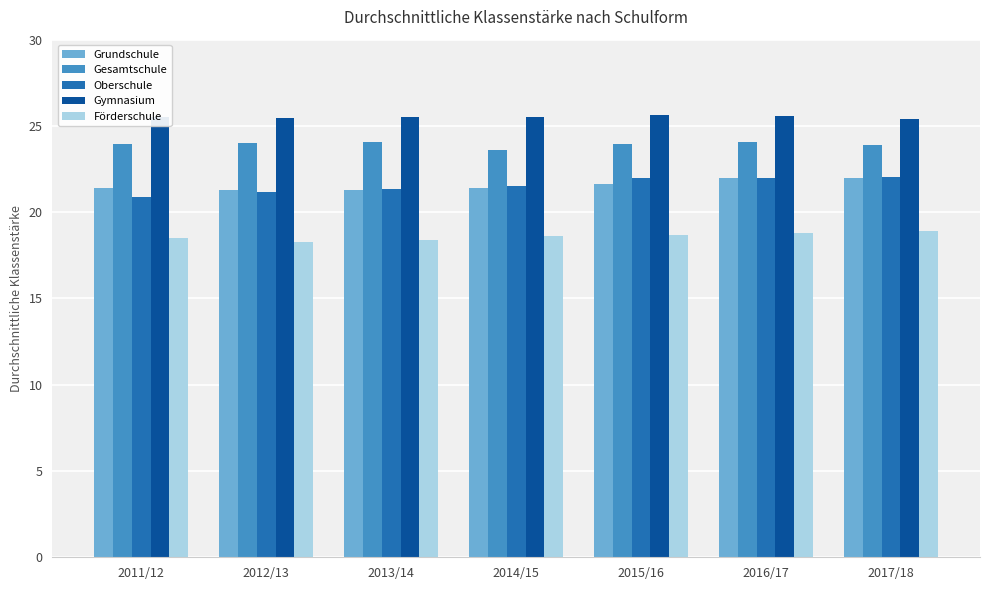

What is the value of the Gymnasium bar at the 7th from the left?

25.4